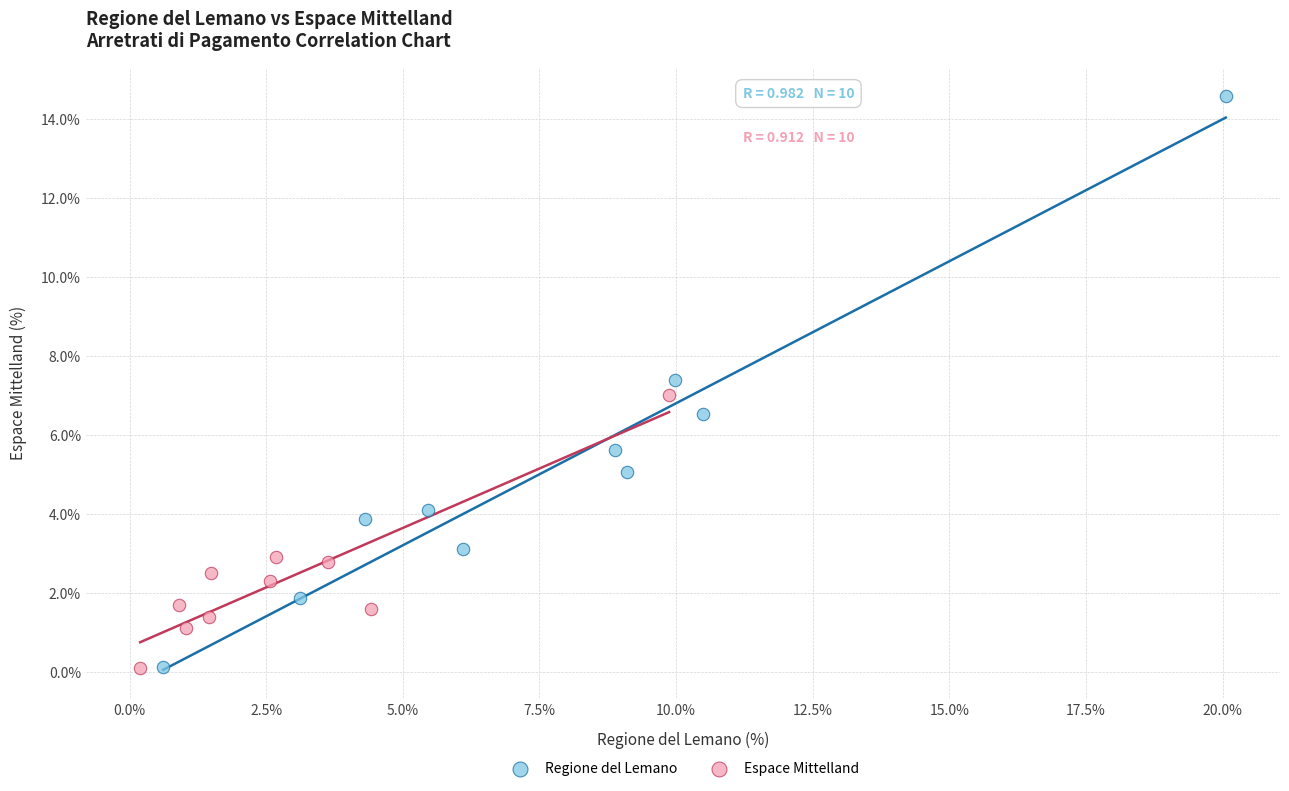

Which series reaches the maximum Y coordinate?

Regione del Lemano